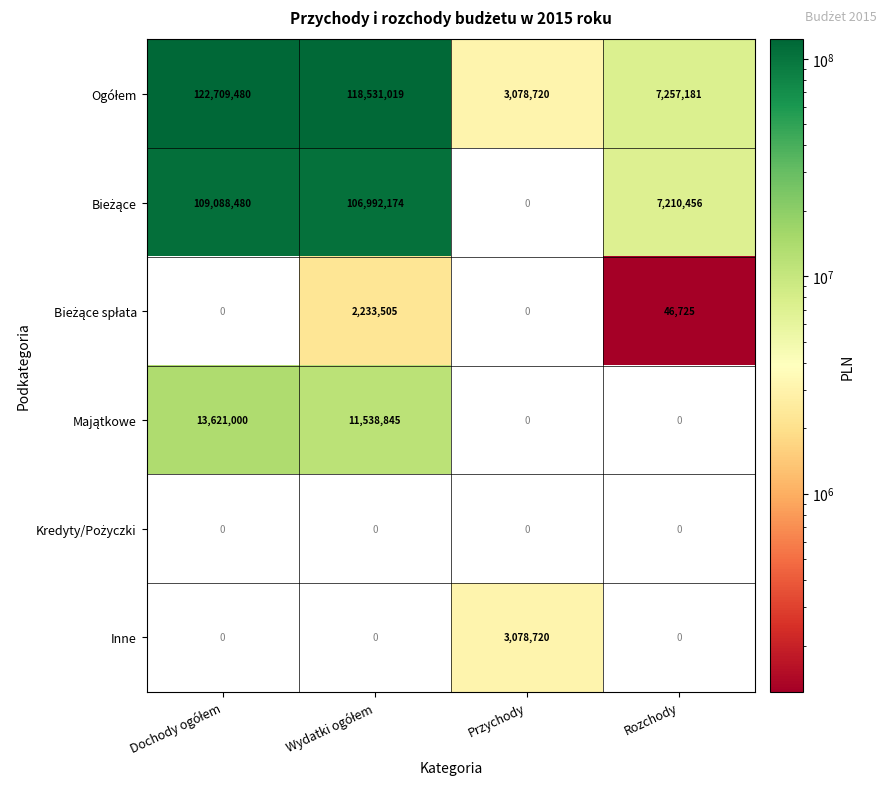

Read the Inne value at Przychody, to the nearest 100.

3078700